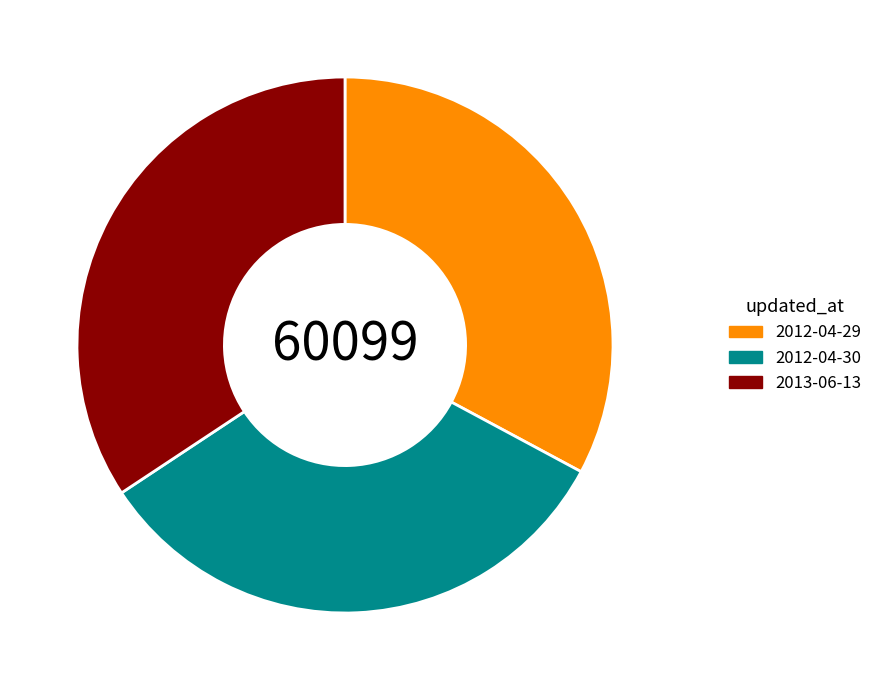

What is the ratio of the value at 2012-04-30 to the value at 2013-06-13?

1.0